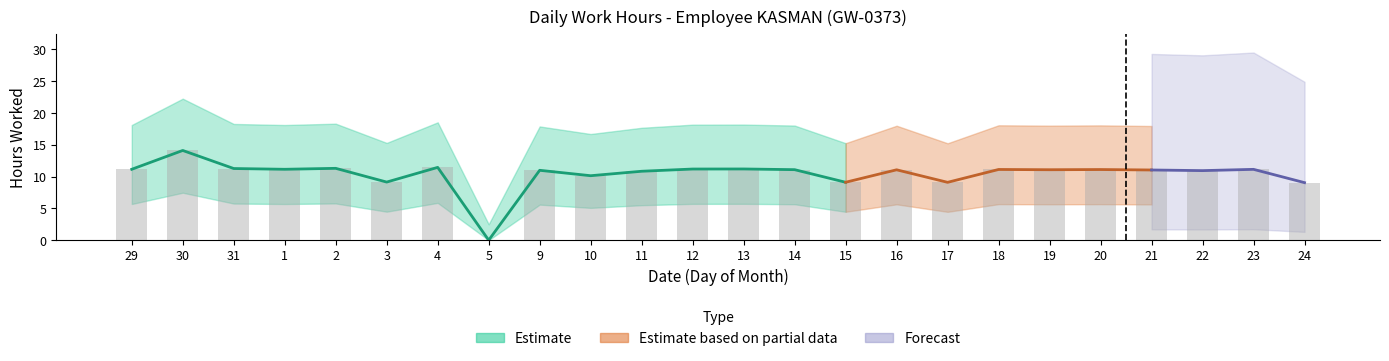

What is the change in value from 15 to 20?

+2.0